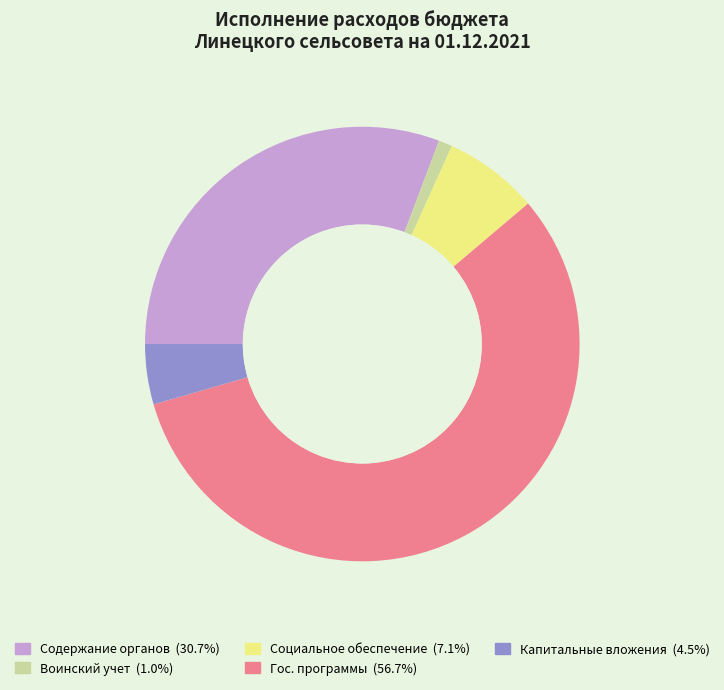

Does any single category account for the majority?

Yes